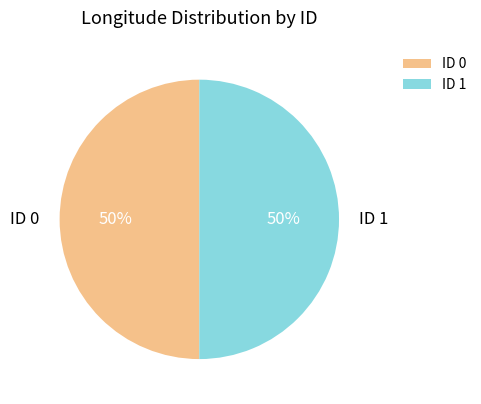

Is it true that ID 0 is 50% of the pie?

True